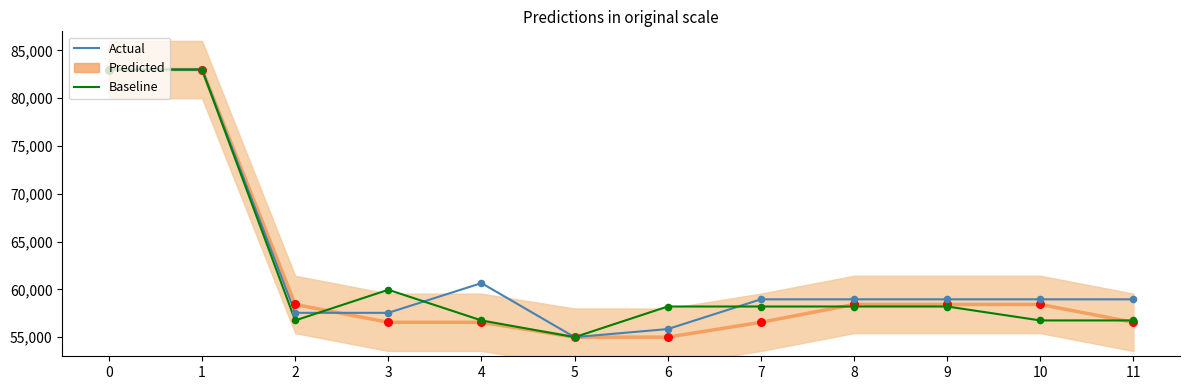

Is the value of Predicted at 11 greater than the value of Baseline at 1?

No